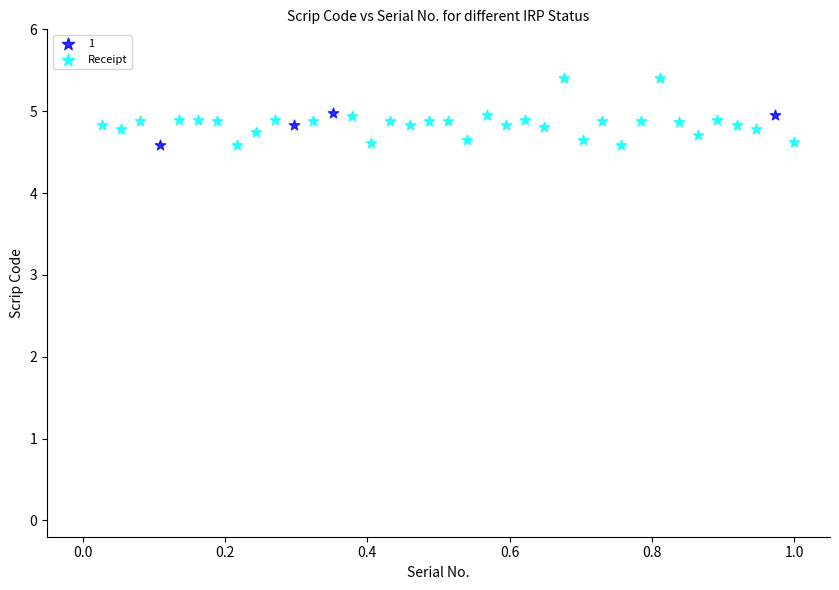

Which series contains the highest Y value?

Receipt